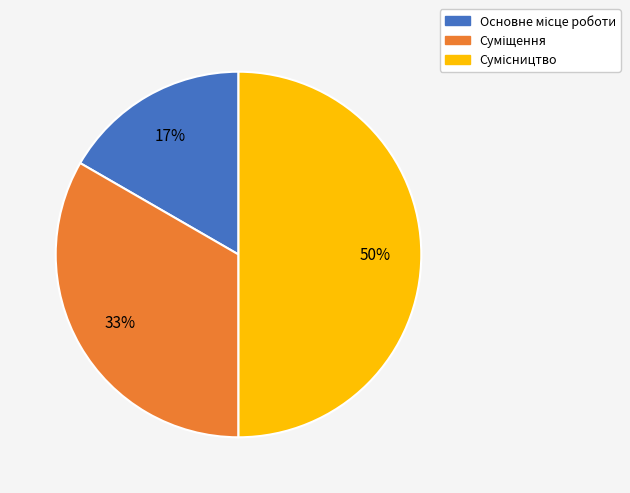

To the nearest percent, what is the difference between the largest and smallest slice percentages?

33%